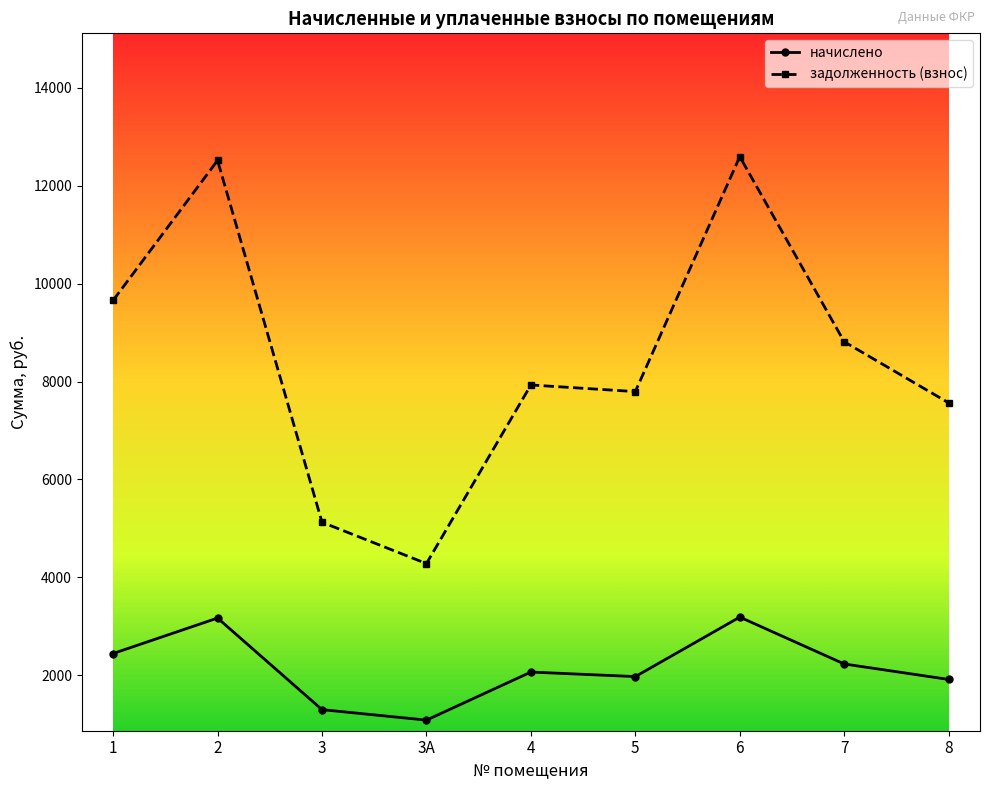

What is the difference between the начислено values at 3 and 5?

675.5